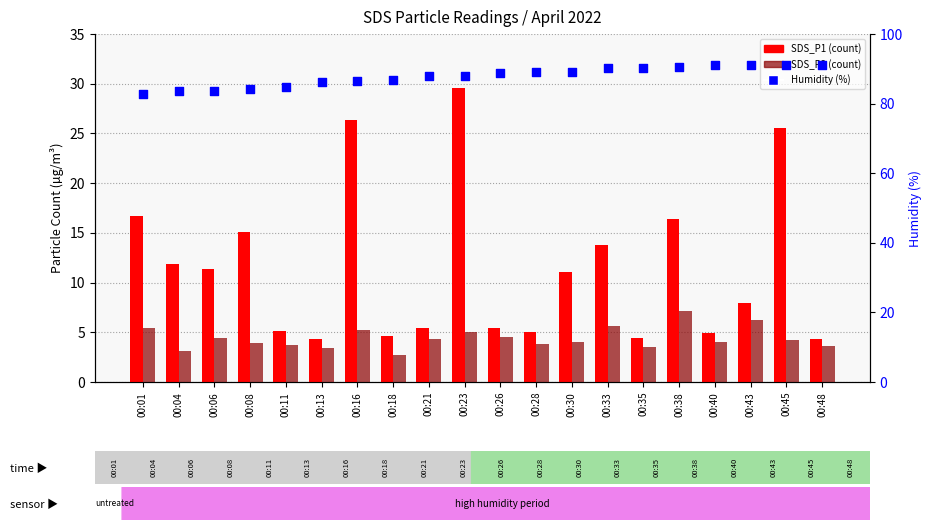

What is the total value across all series at 00:45?

120.8